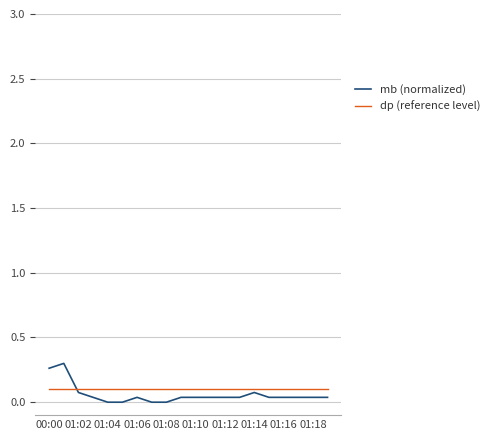

Rank the series by their maximum value, from lowest to highest.

dp (reference level), mb (normalized)